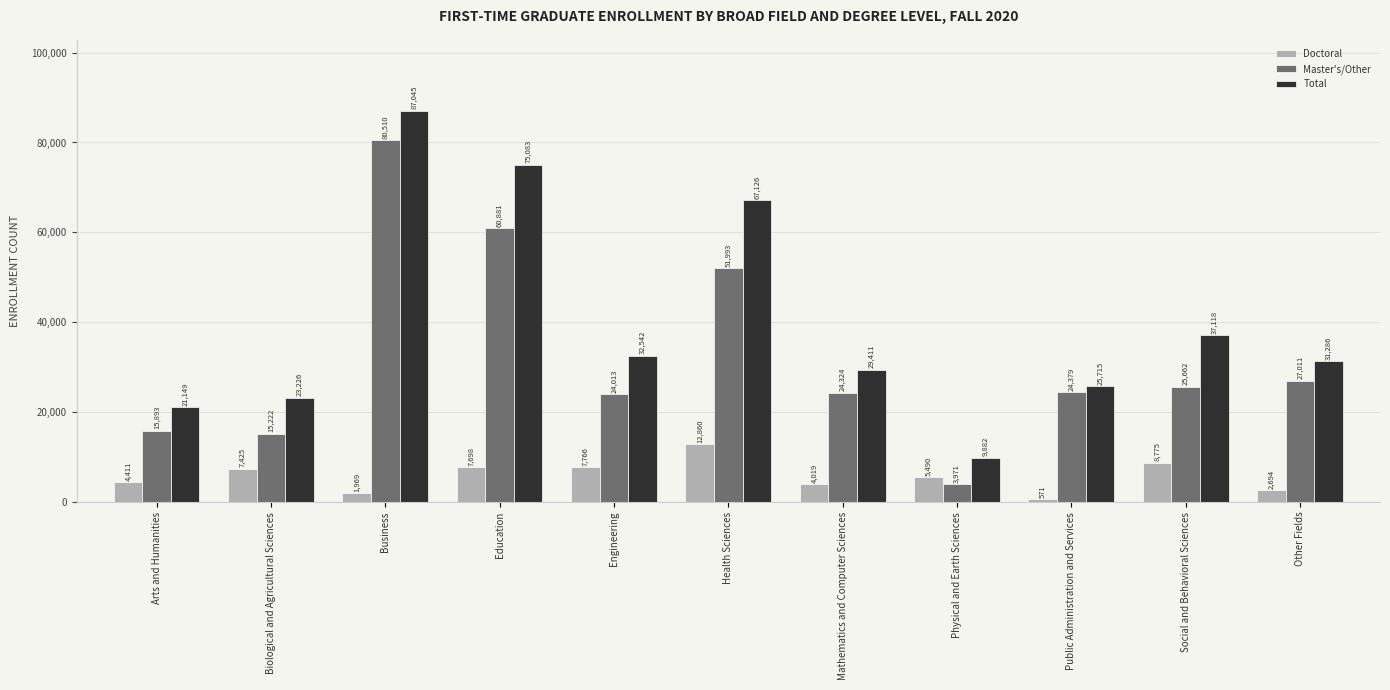

What is the lowest value of the Total series?

9882